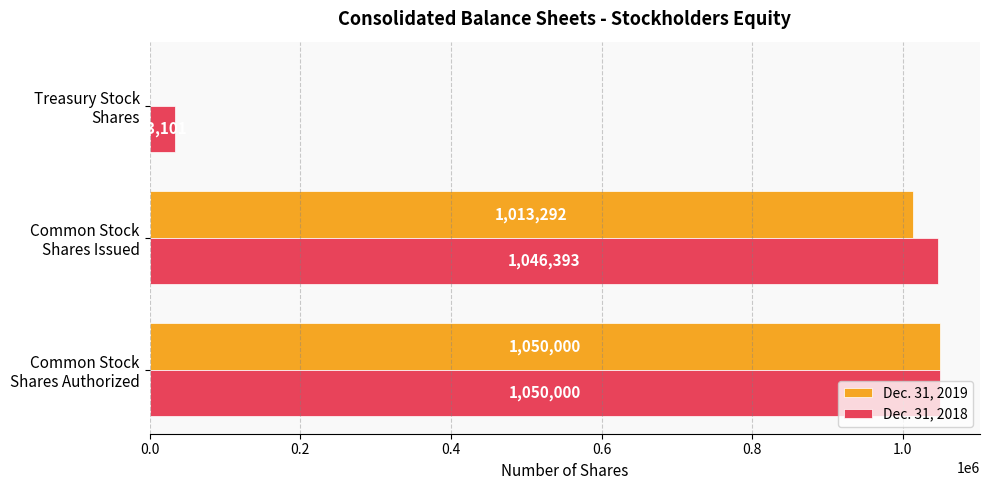

Which series has the largest total across all categories?

Dec. 31, 2018